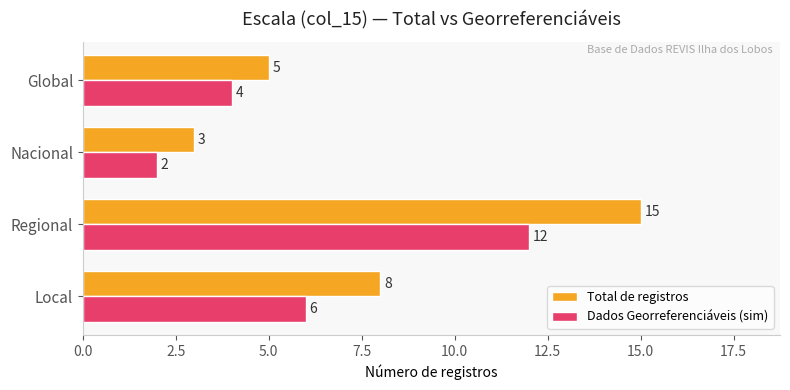

What is the average value of the Dados Georreferenciáveis (sim) series?

6